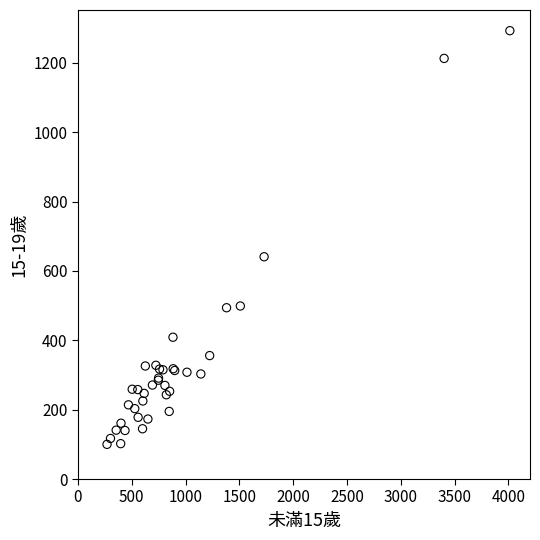

What Y value in the scatter plot is closest to 696?

641